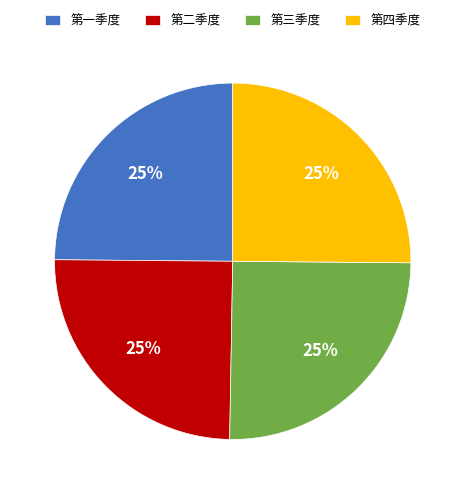

How many slices are in this pie chart?

4